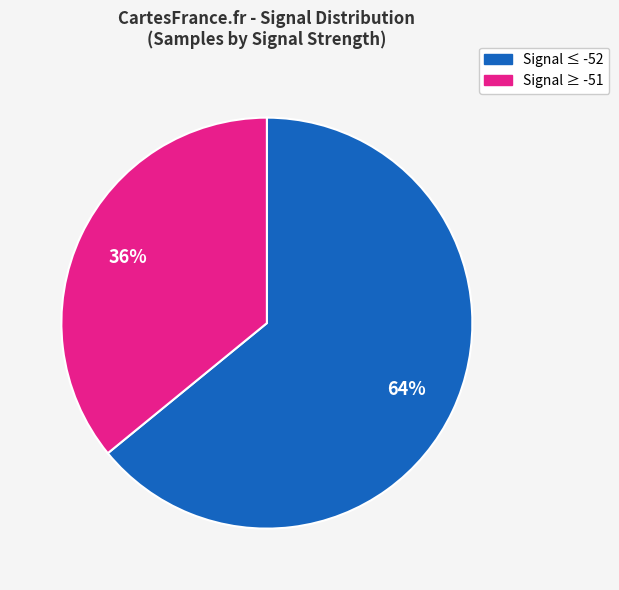

Count the number of slices in the pie.

2